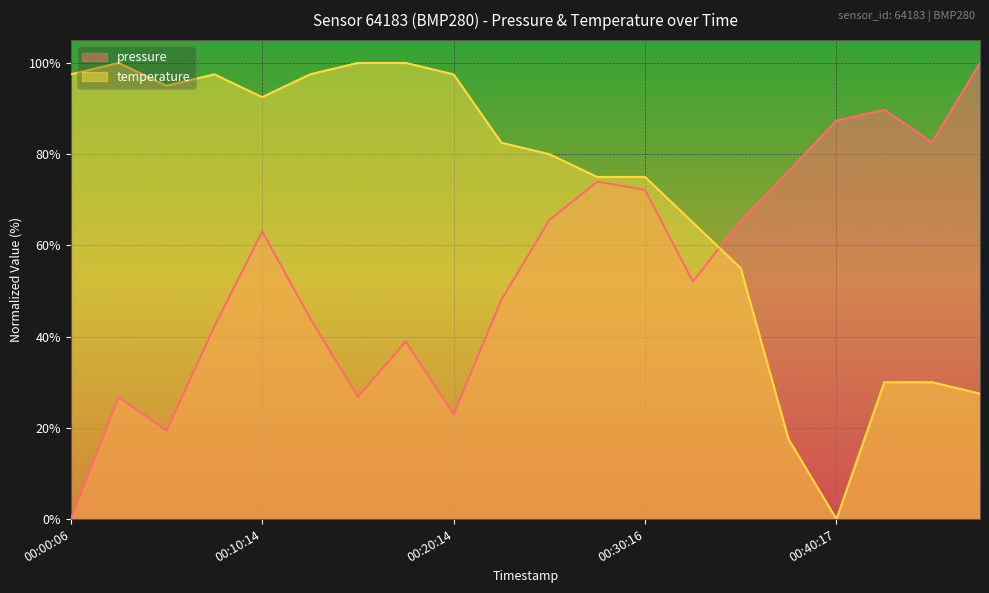

At 00:42:47, list the series in order from smallest to largest.

temperature, pressure